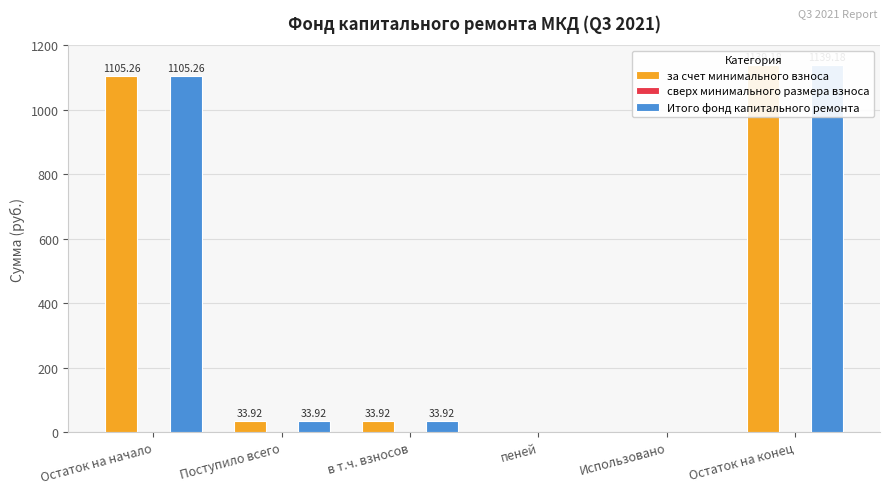

What position from the left is Остаток на конец?

6